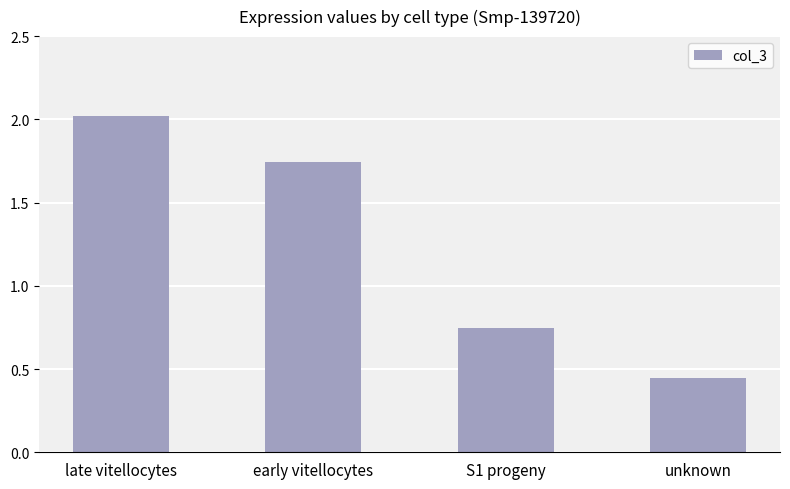

How many bars are there in total?

4